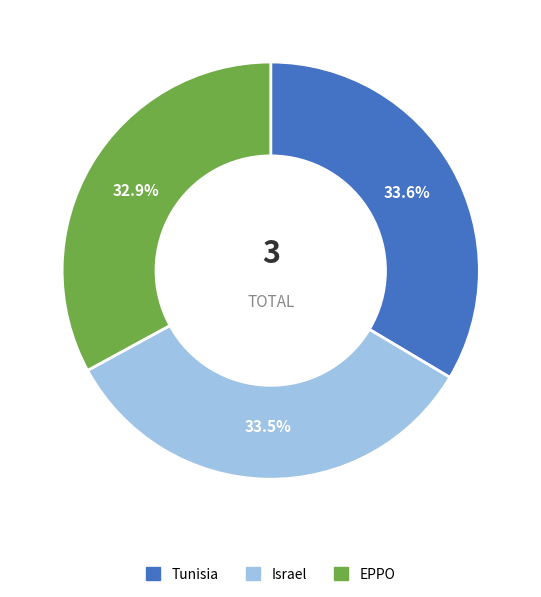

Is there a majority slice in this chart?

No